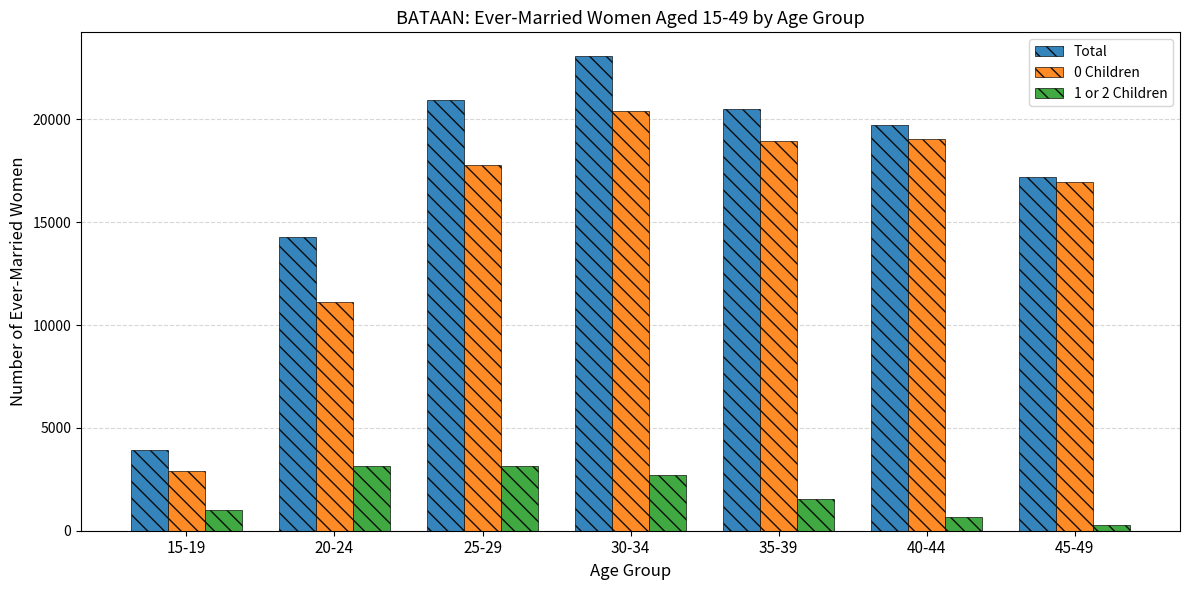

Count the number of data series in this chart.

3